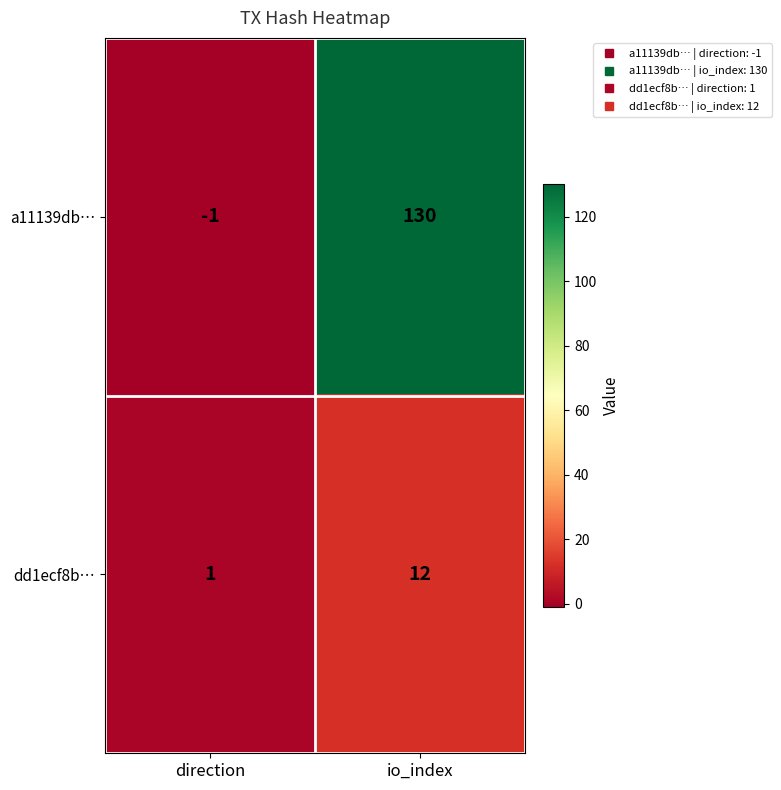

At how many categories does at least one series exceed 98?

1